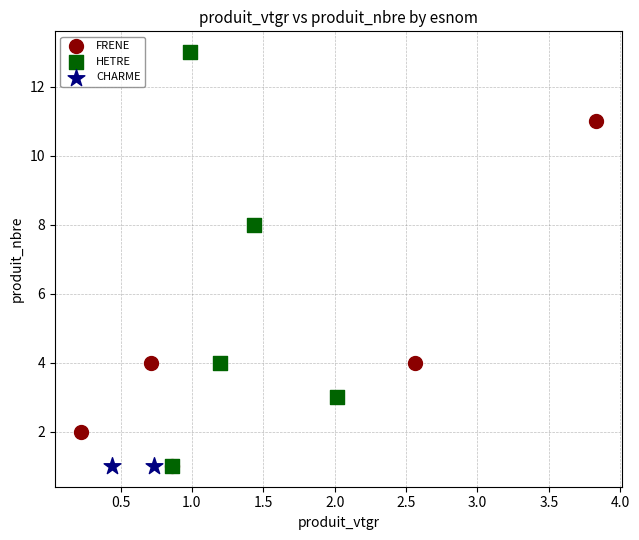

Which series contains the highest Y value?

HETRE